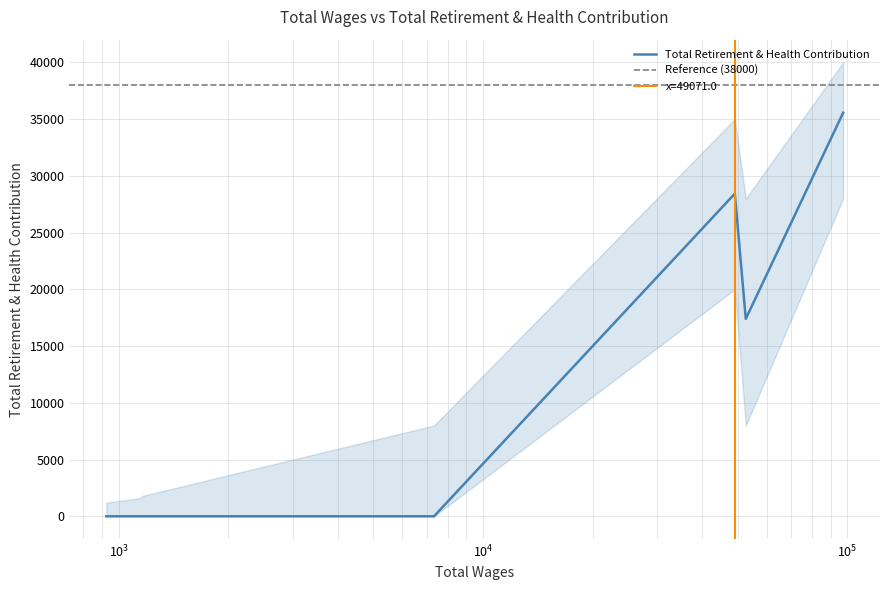

True or false: the data shows 0 at 924.0.

True